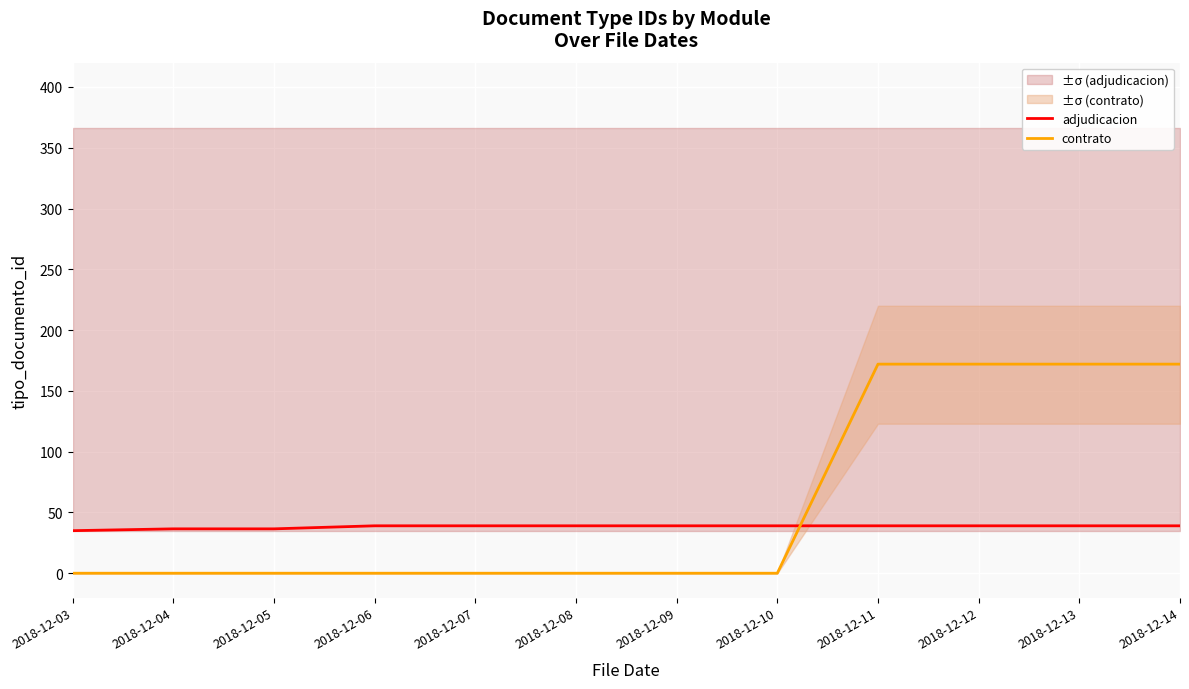

Which series ends up on top after the final intersection of adjudicacion and contrato?

contrato